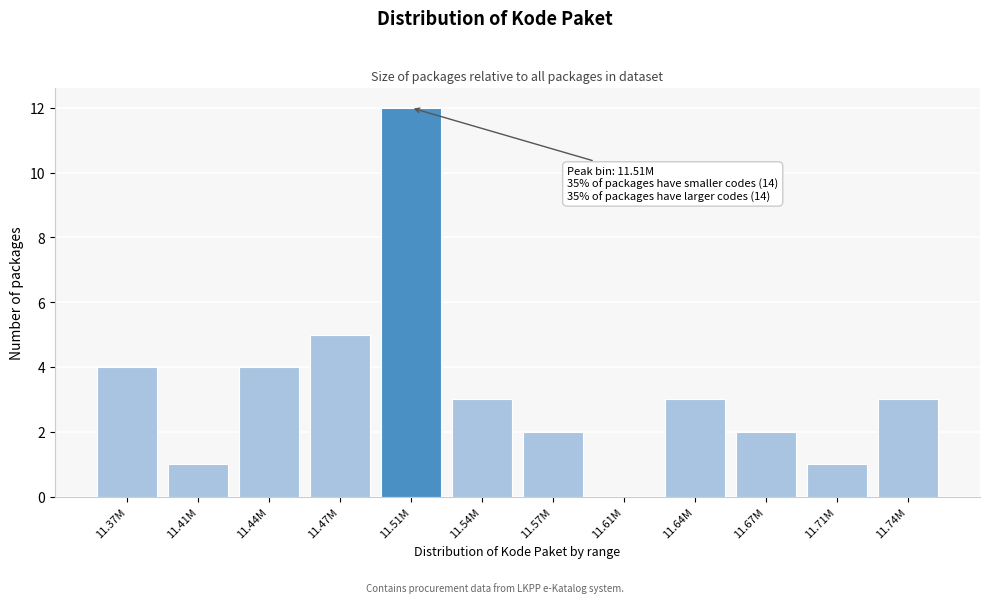

Reading left to right, list all the values displayed in this chart.

11.37M=4	11.41M=1	11.44M=4	11.47M=5	11.51M=12	11.54M=3	11.57M=2	11.61M=0	11.64M=3	11.67M=2	11.71M=1	11.74M=3